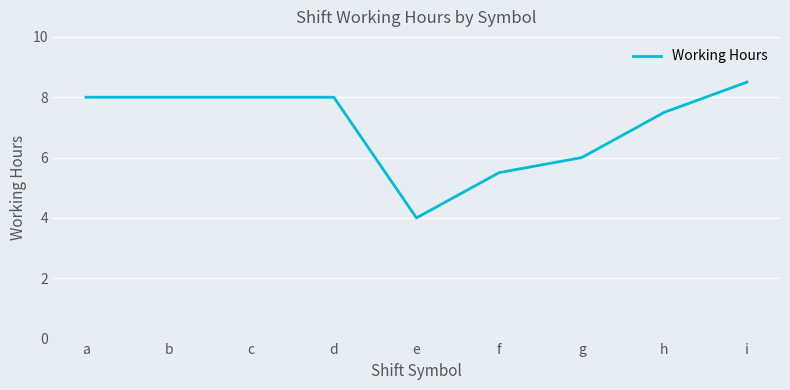

What is the minimum value shown in the chart?

4.0